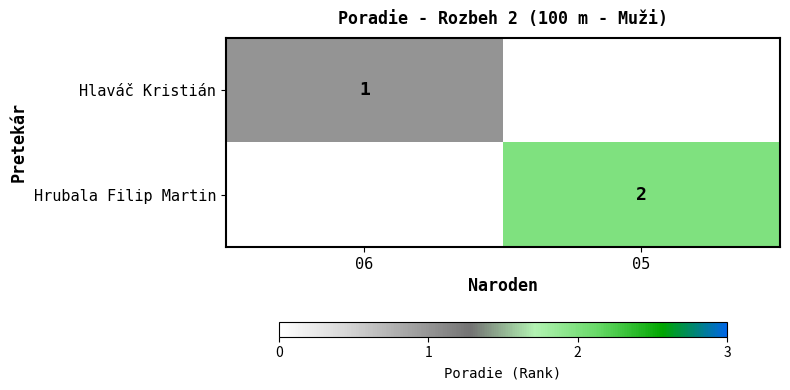

Is it true that Hlaváč Kristián equals 1 at 06?

True